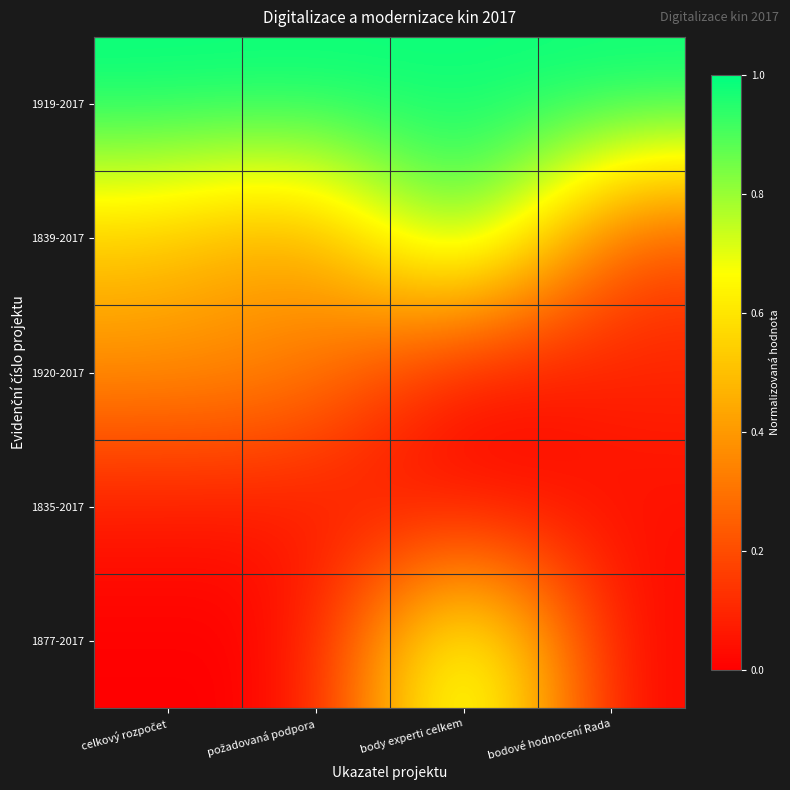

Reading left to right, list all the values displayed in this chart.

1919-2017: celkový rozpočet=1.0	požadovaná podpora=1.0	body experti celkem=1.0	bodové hodnocení Rada=1.0
1839-2017: celkový rozpočet=0.5	požadovaná podpora=0.4	body experti celkem=1.0	bodové hodnocení Rada=0.2
1920-2017: celkový rozpočet=0.4	požadovaná podpora=0.4	body experti celkem=0.0	bodové hodnocení Rada=0.1
1835-2017: celkový rozpočet=0.1	požadovaná podpora=0.1	body experti celkem=0.0	bodové hodnocení Rada=0.0
1877-2017: celkový rozpočet=0.0	požadovaná podpora=0.0	body experti celkem=0.9	bodové hodnocení Rada=0.0